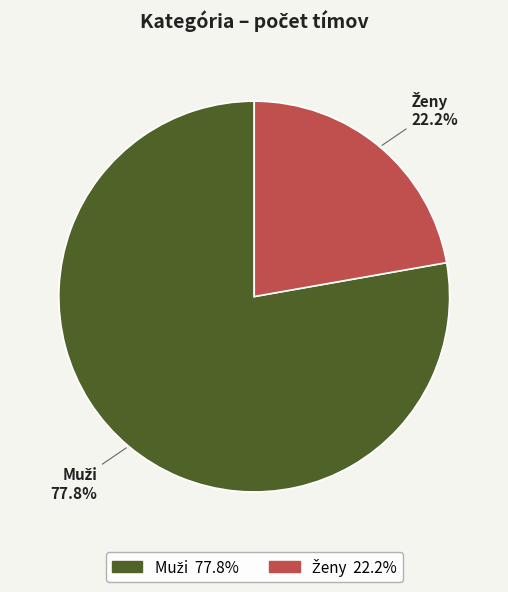

Is there any slice that represents more than half of the pie?

Yes